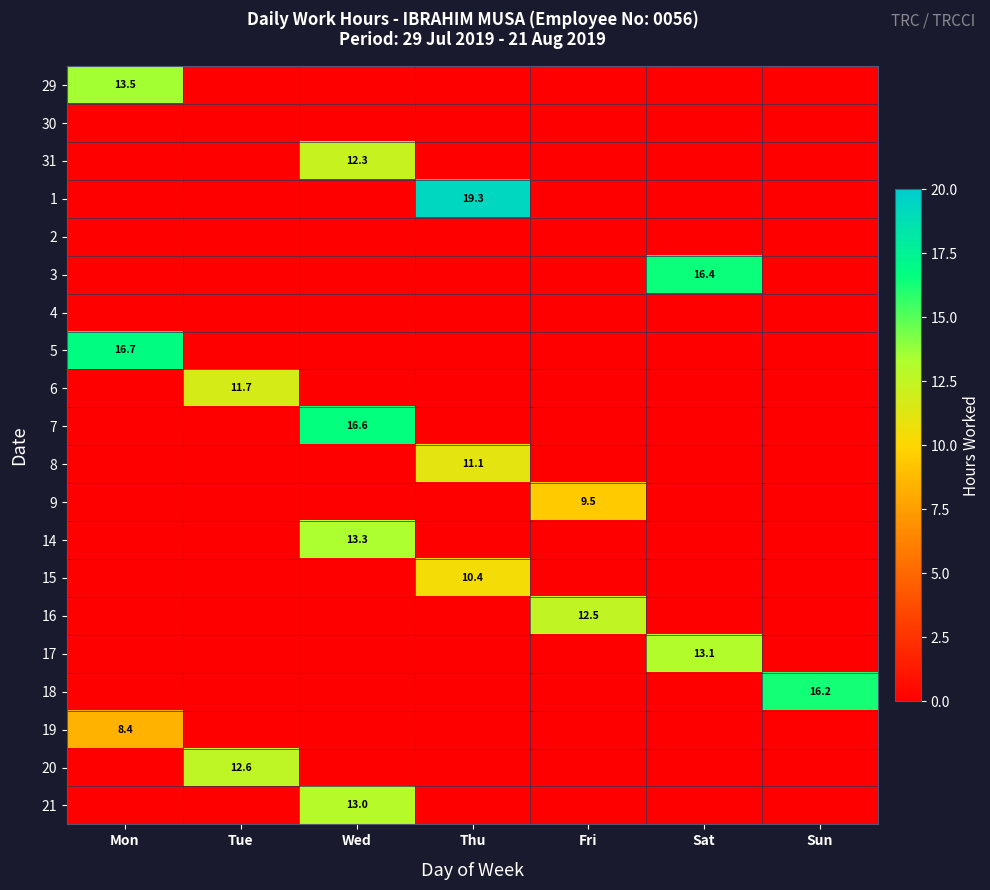

The 14 series shows 20.8 at Wed. True or false?

False